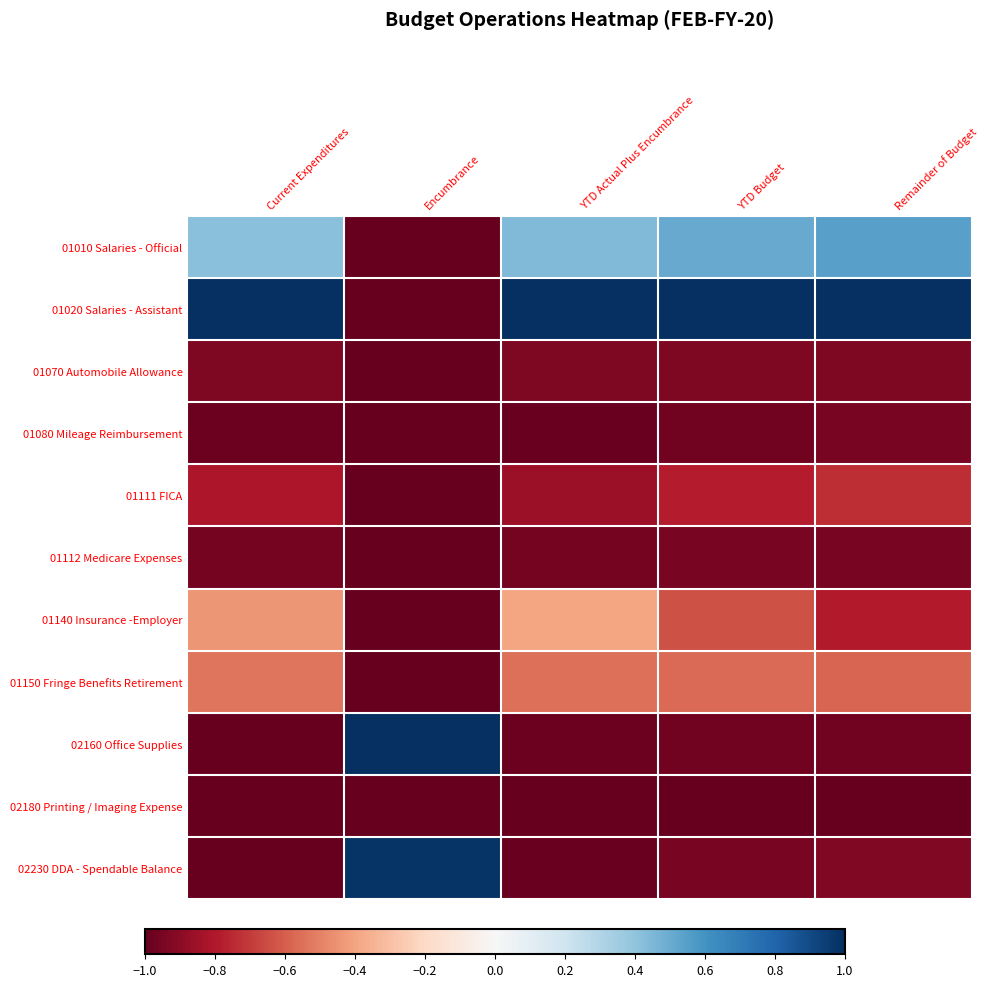

Rank the series at YTD Actual Plus Encumbrance from highest to lowest value.

01020 Salaries - Assistant, 01010 Salaries - Official, 01140 Insurance -Employer, 01150 Fringe Benefits Retirement, 01111 FICA, 01070 Automobile Allowance, 01112 Medicare Expenses, 02160 Office Supplies, 01080 Mileage Reimbursement, 02230 DDA - Spendable Balance, 02180 Printing / Imaging Expense